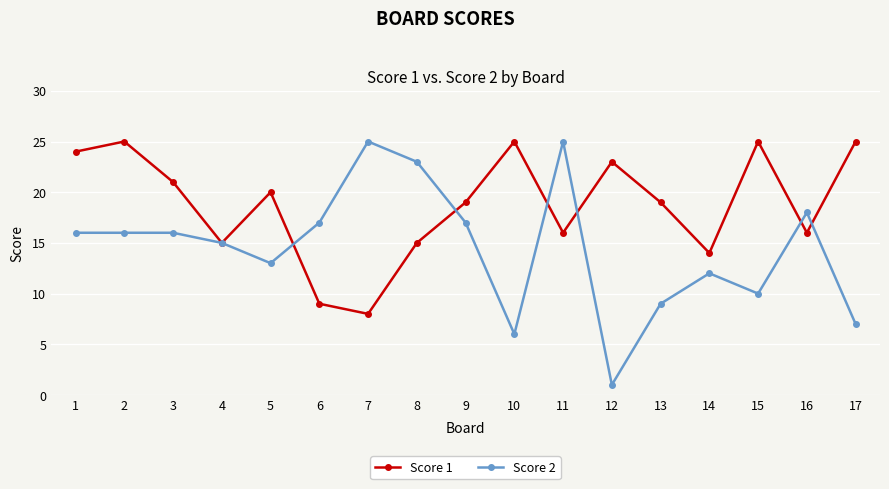

Which series has the widest spread of values?

Score 2